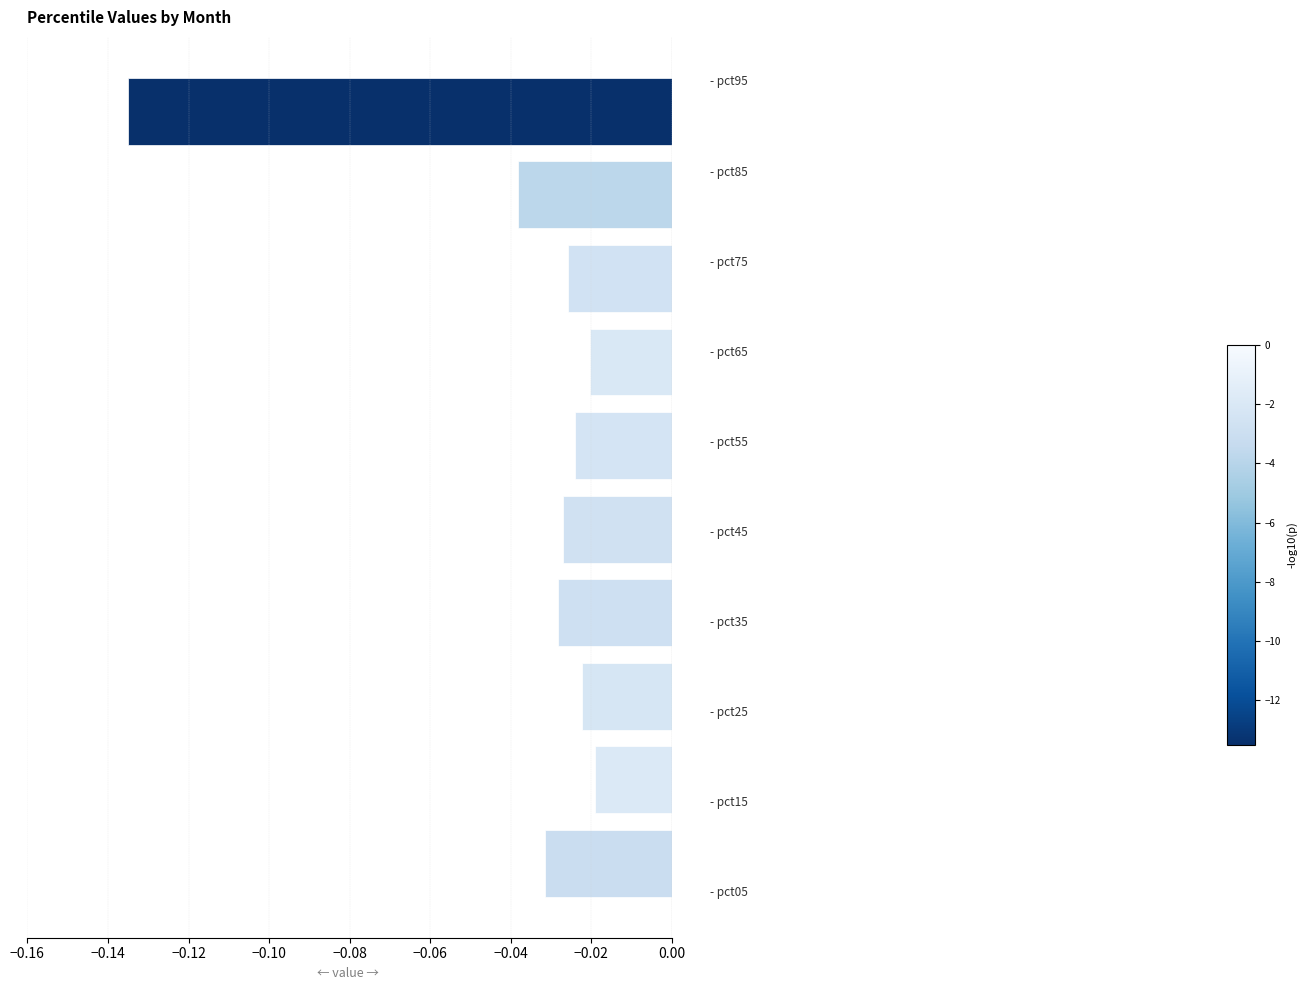

What is the sum of all values?

-0.4